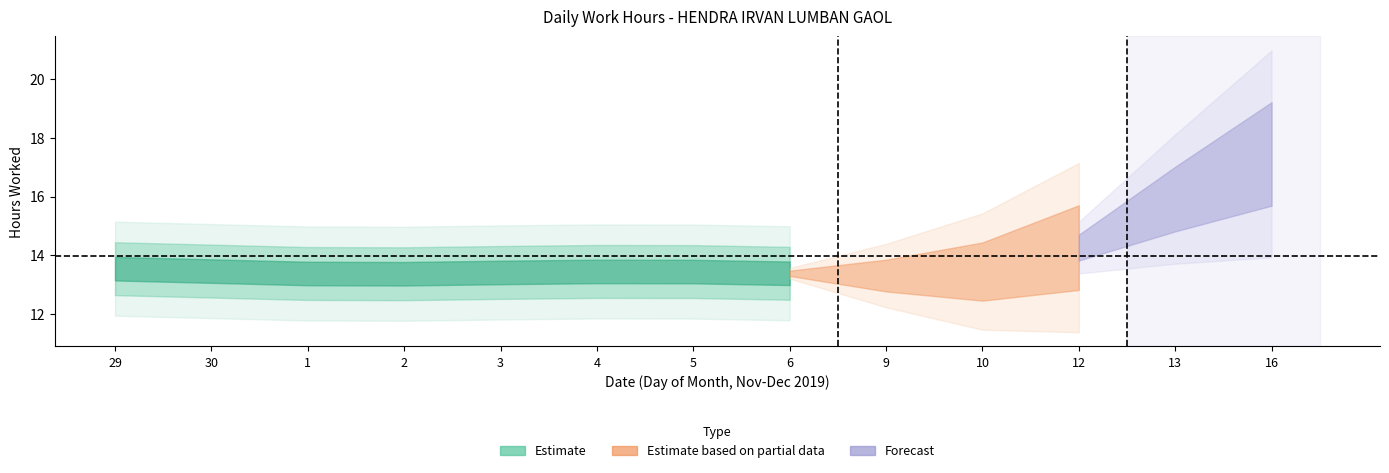

The value at 1 is 12.7. True or false?

True